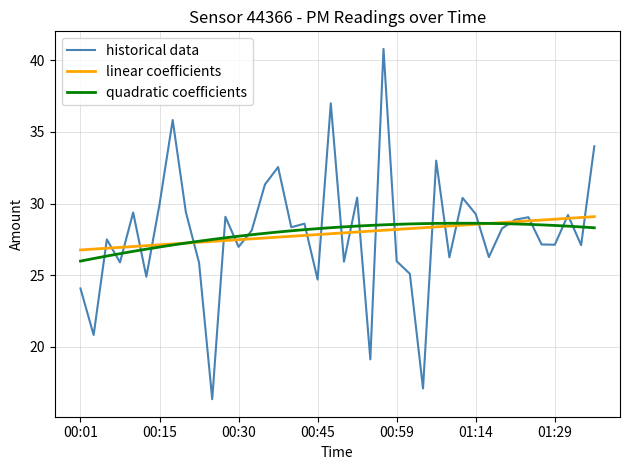

Which series has the widest spread of values?

historical data